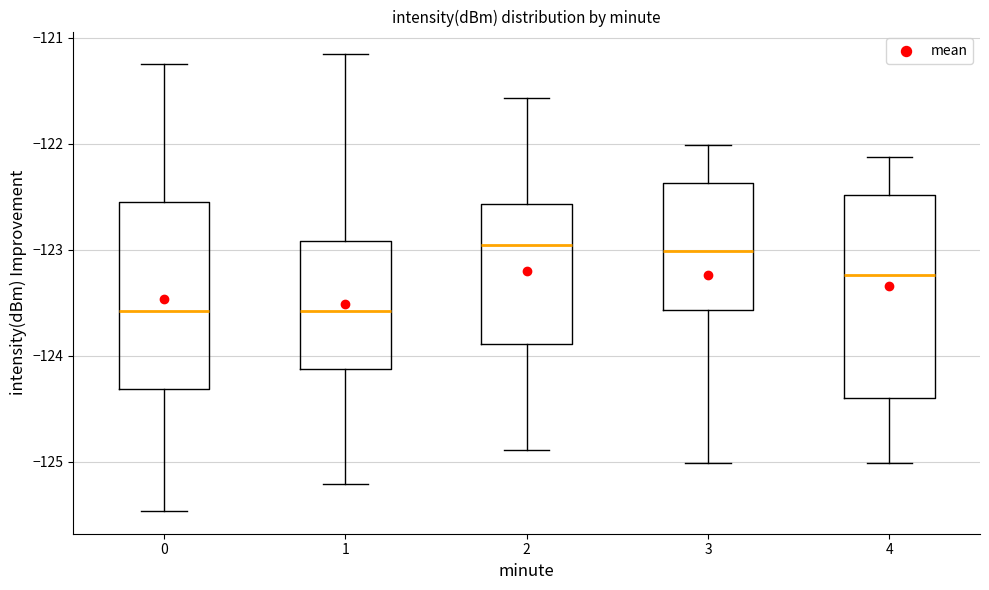

Reading left to right, read every box against the y-axis: the position of its median line, the range the box covers, and the ends of its whiskers. The values are not printed on the chart, so give them approximately, as read against the axis.

0: median -123.6, box -124.3 to -122.5, whiskers -125.5 to -121.2
1: median -123.6, box -124.1 to -122.9, whiskers -125.2 to -121.2
2: median -123.0, box -123.9 to -122.6, whiskers -124.9 to -121.6
3: median -123.0, box -123.6 to -122.4, whiskers -125.0 to -122.0
4: median -123.2, box -124.4 to -122.5, whiskers -125.0 to -122.1